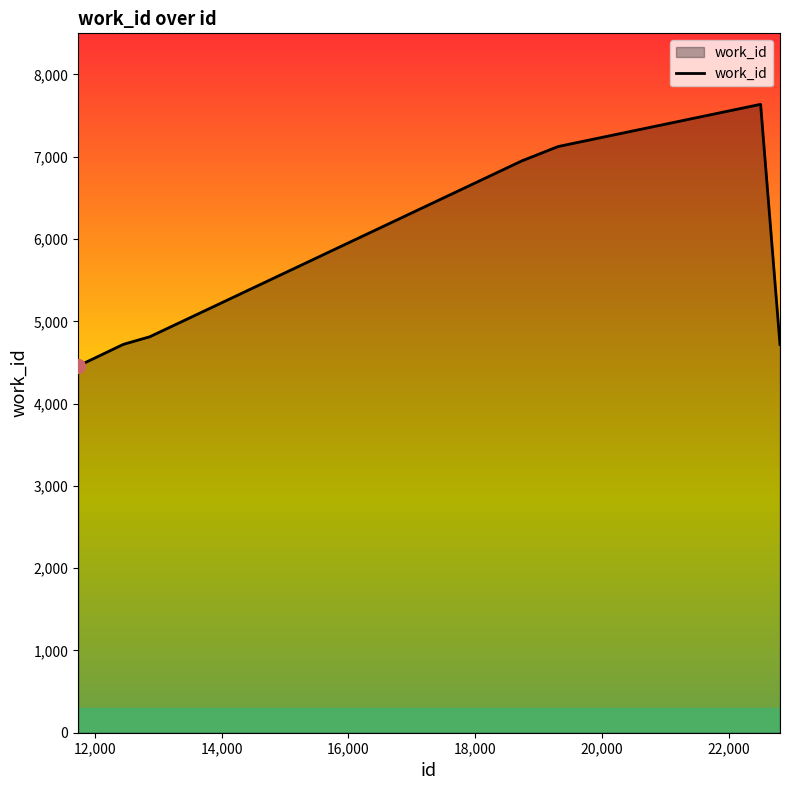

What is the maximum value shown in the chart?

7637